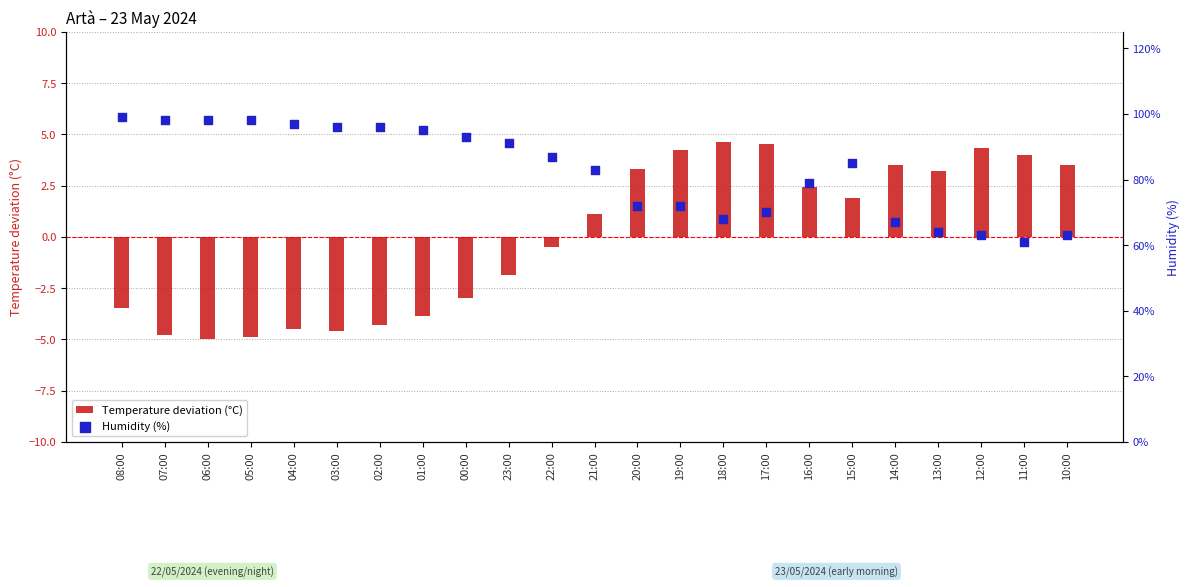

What are all the series names shown in the legend?

Temperature deviation (°C), Humidity (%)